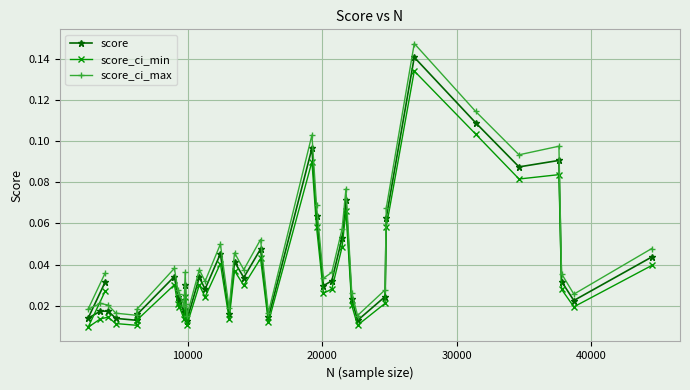

List the series in order of their peak value, highest first.

score_ci_max, score, score_ci_min